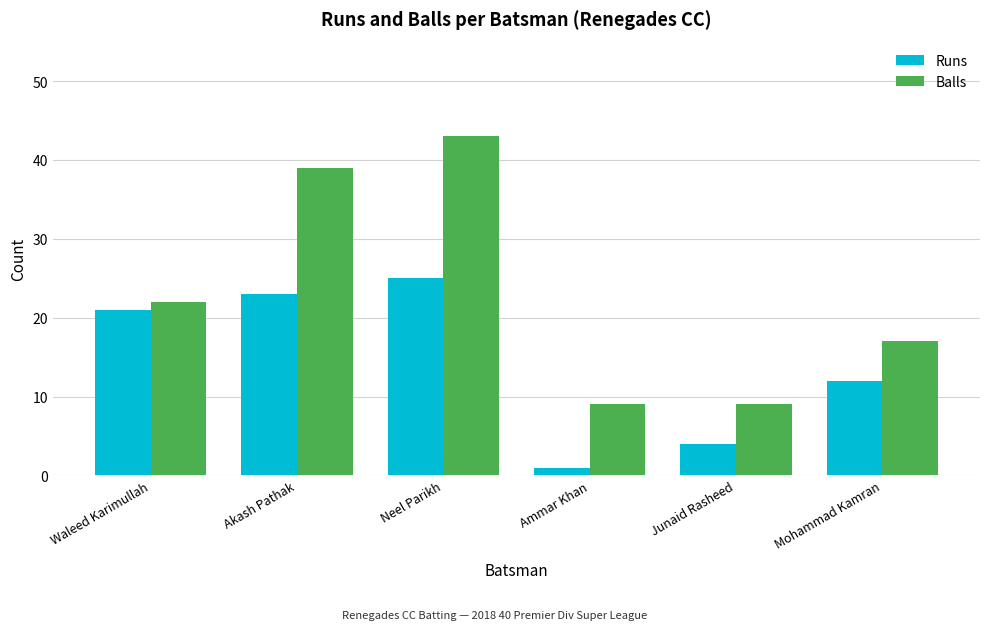

What is the label of the 4th bar from the left?

Ammar Khan